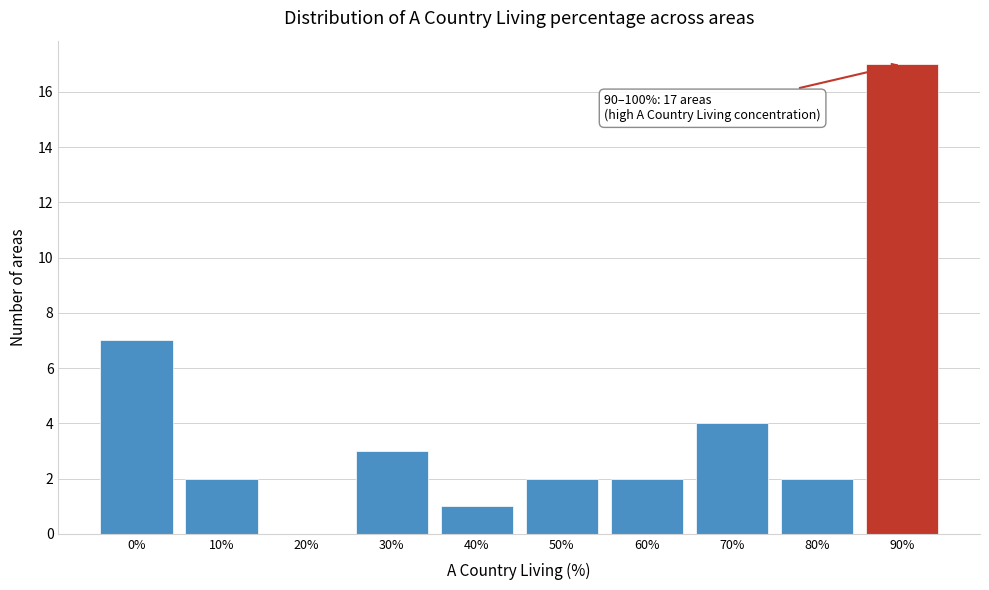

Reading right to left, list all the values displayed in this chart.

90%=17	80%=2	70%=4	60%=2	50%=2	40%=1	30%=3	20%=0	10%=2	0%=7